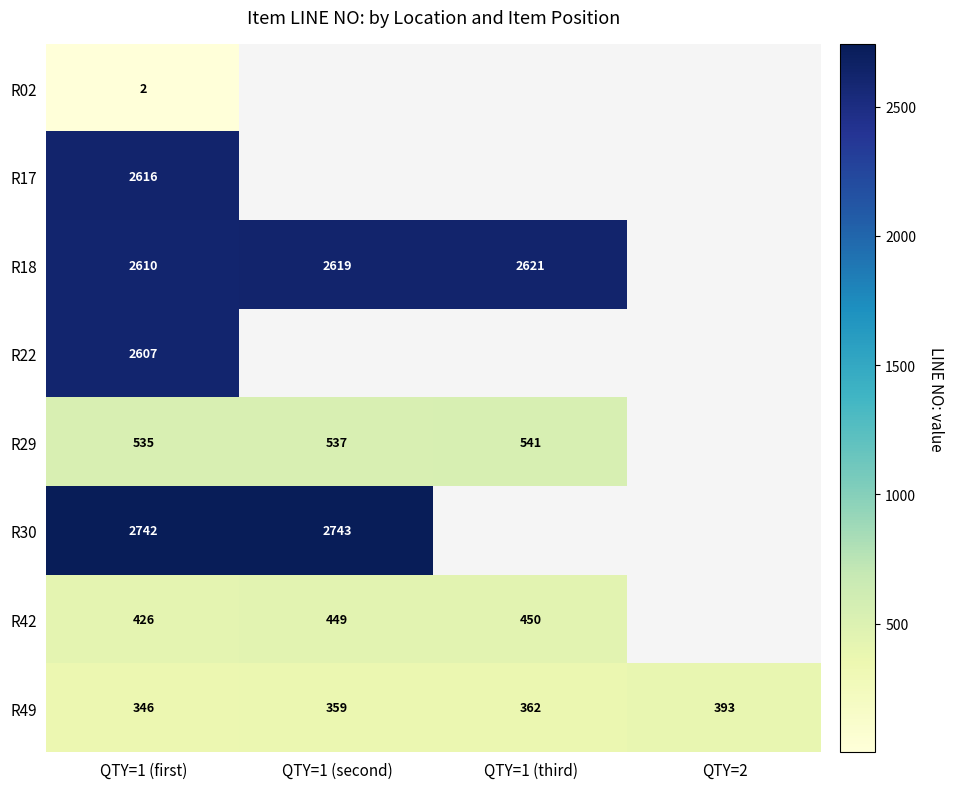

Rank the series at QTY=1 (first) from highest to lowest value.

R30, R17, R18, R22, R29, R42, R49, R02